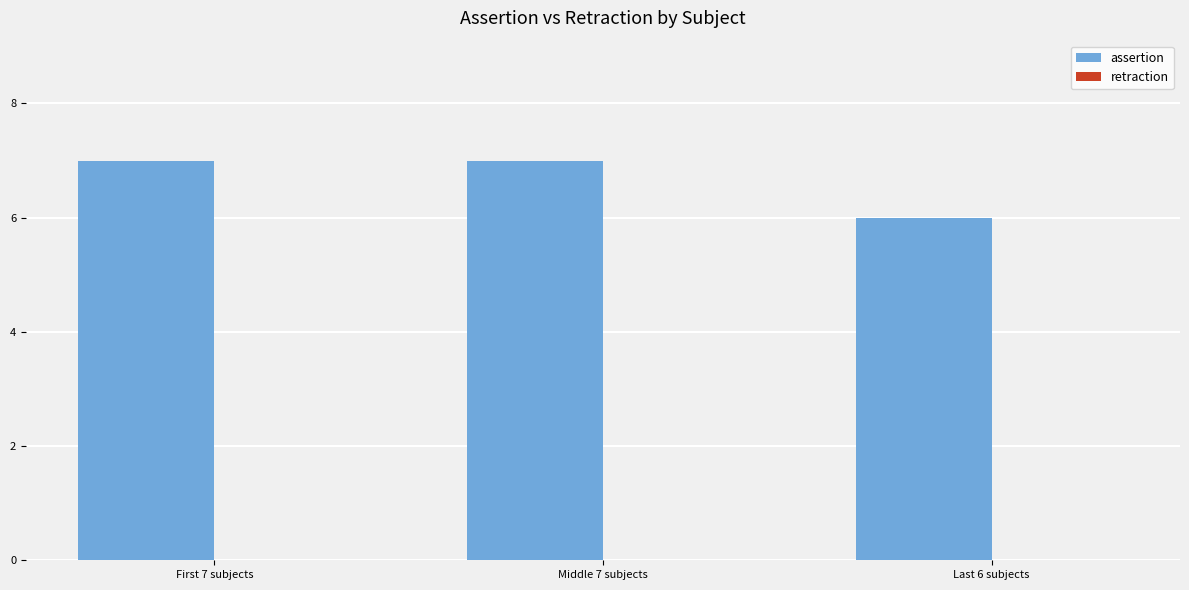

Reading left to right, what are all the values shown in this chart?

7	7	6